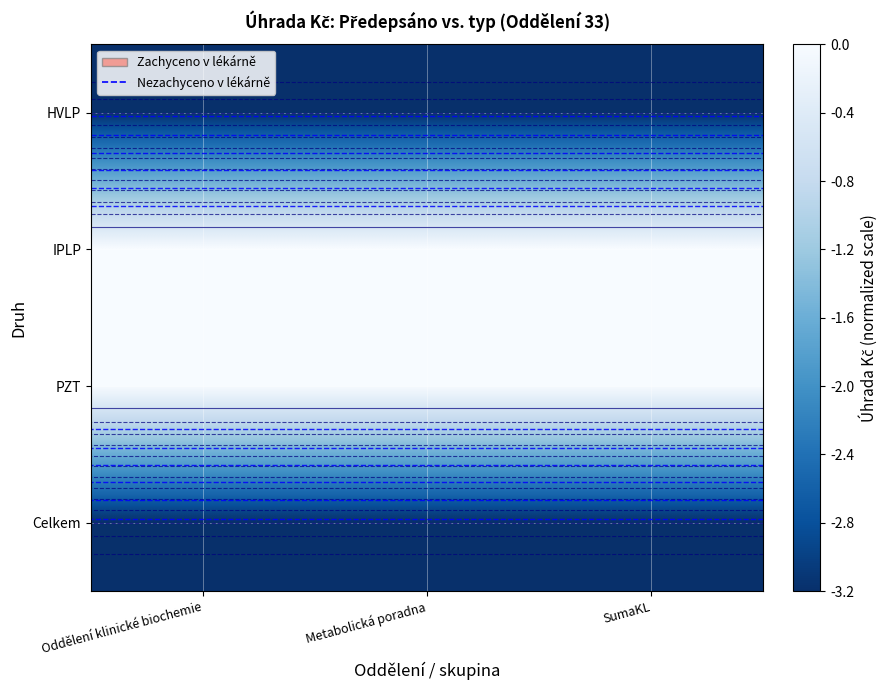

Which category has the highest value across all series?

Oddělení klinické biochemie